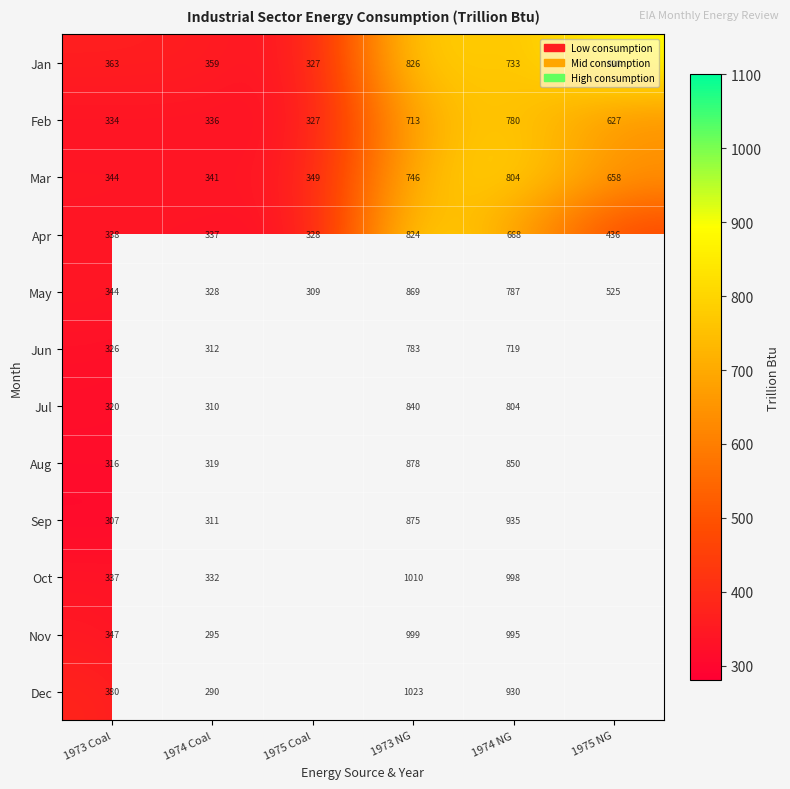

What is the total value across all series at 1975 NG?

3140.8